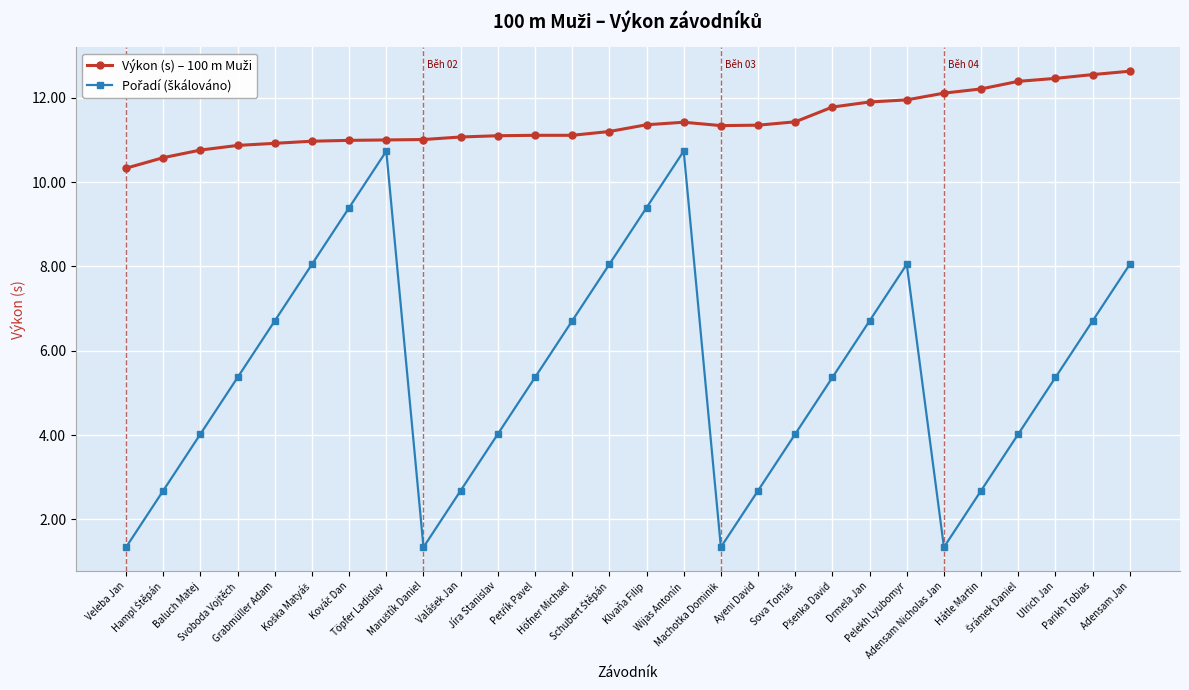

What is the smallest value displayed?

1.3